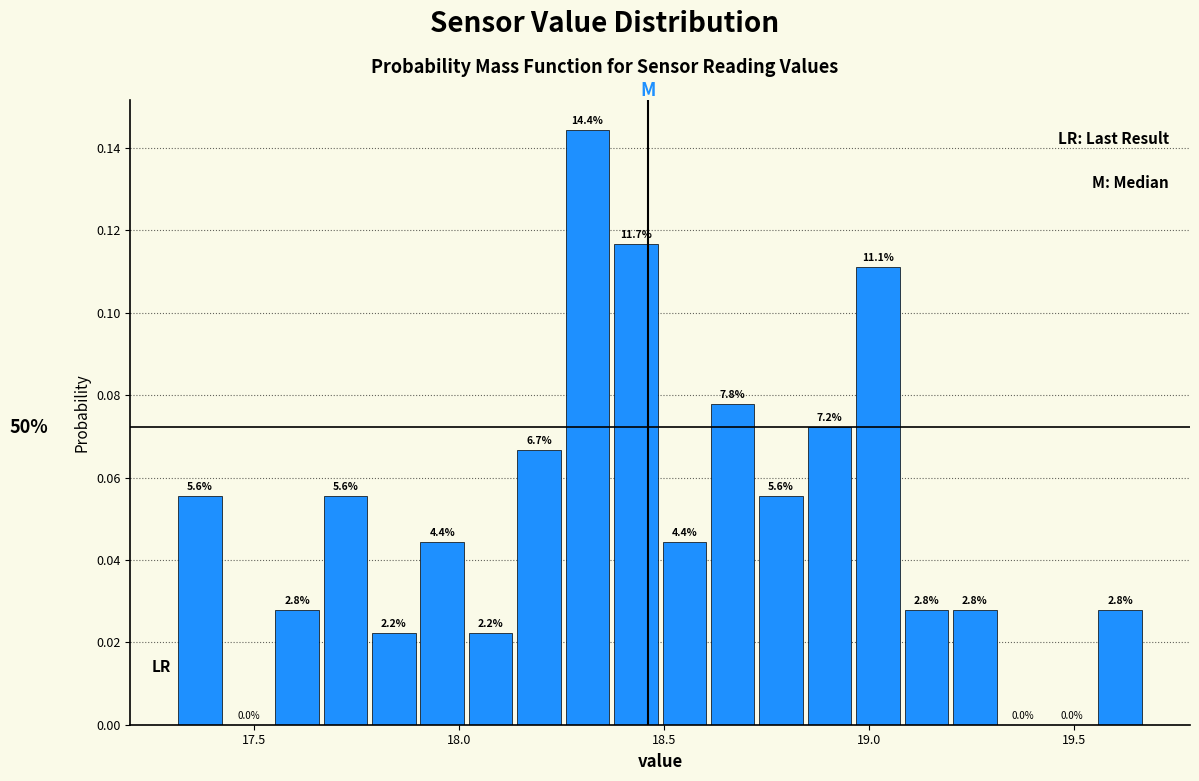

Read against the x-axis, roughly where is the centre of the tallest bar?

18.30